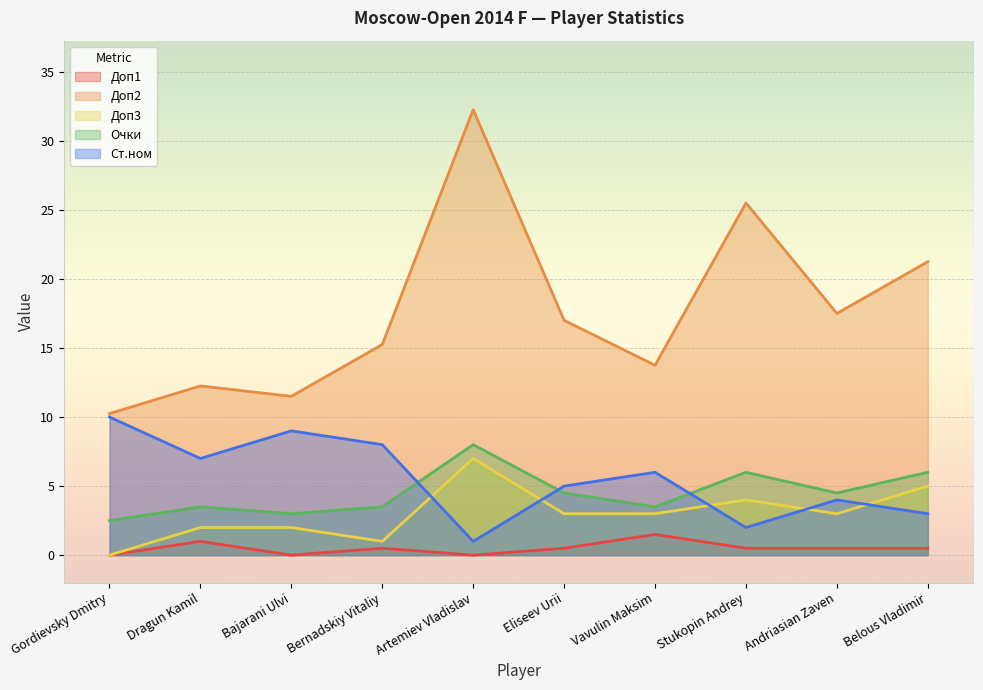

Count the number of categories in the chart.

10